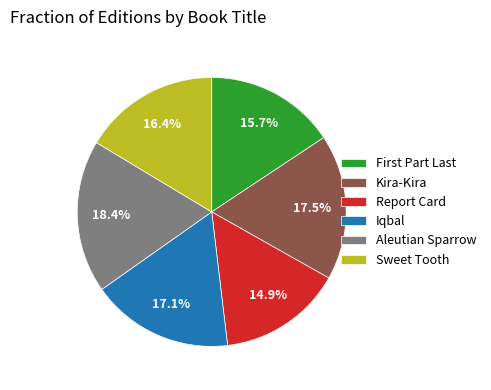

To the nearest percent, what portion does Iqbal represent?

17%